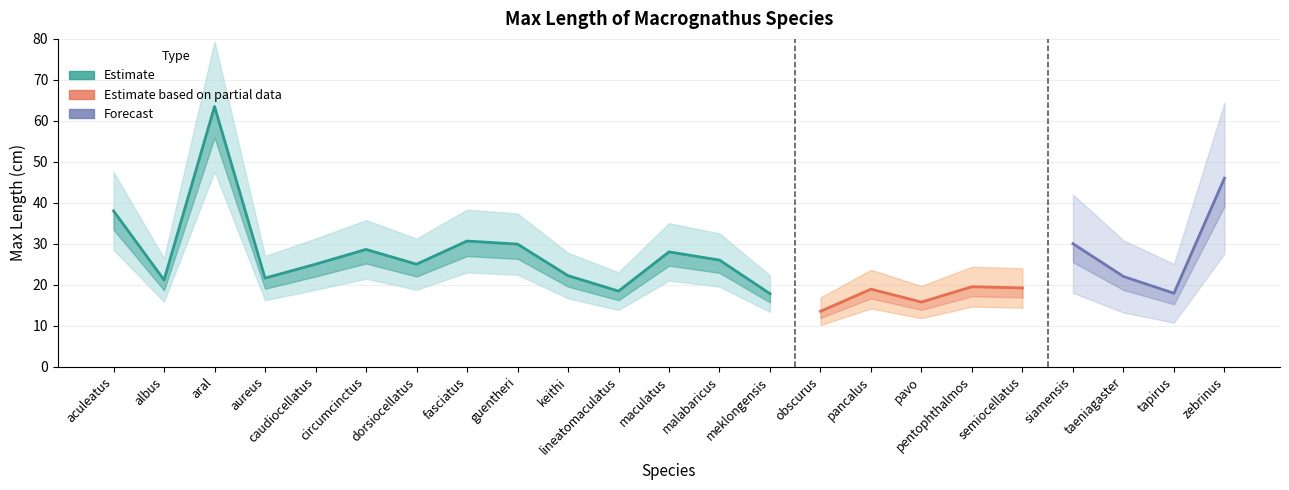

True or false: the data shows 23.5 at pavo.

False